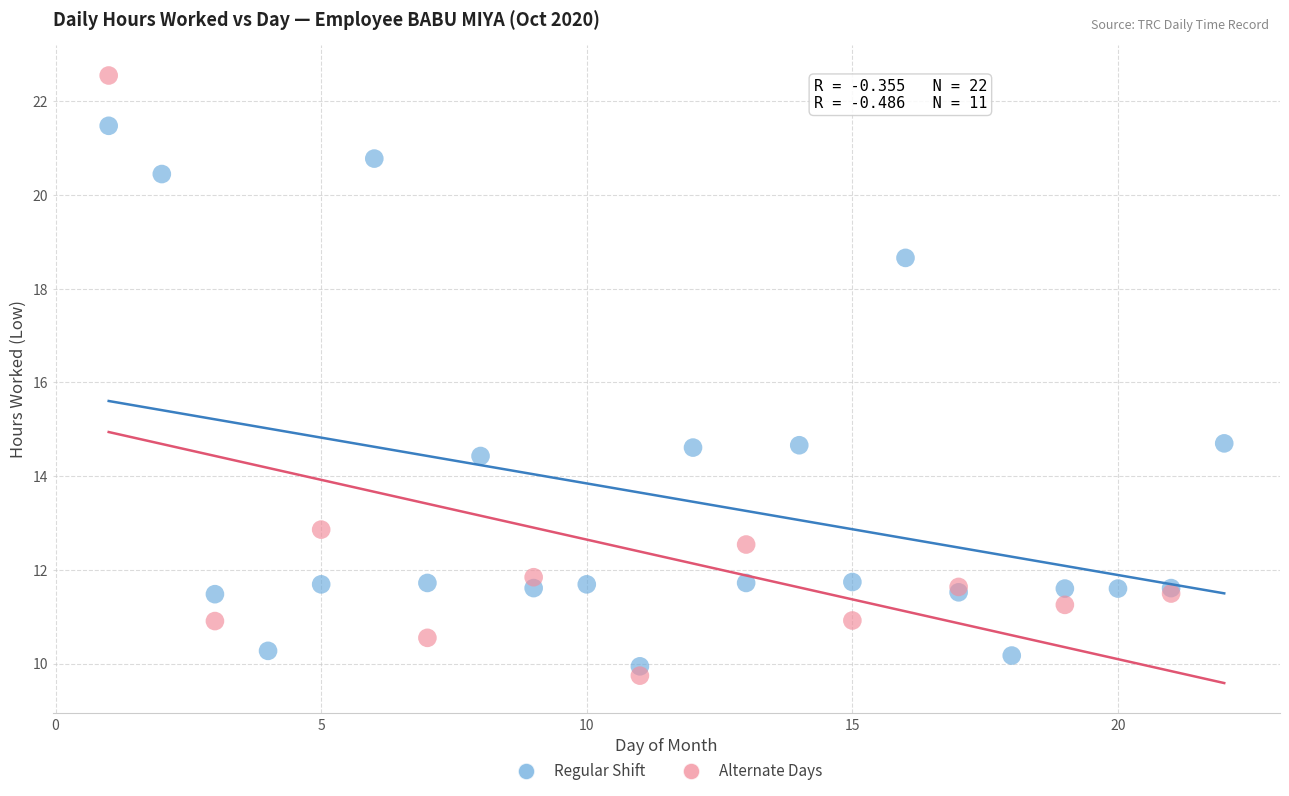

Which series has the widest spread of Y values?

Alternate Days